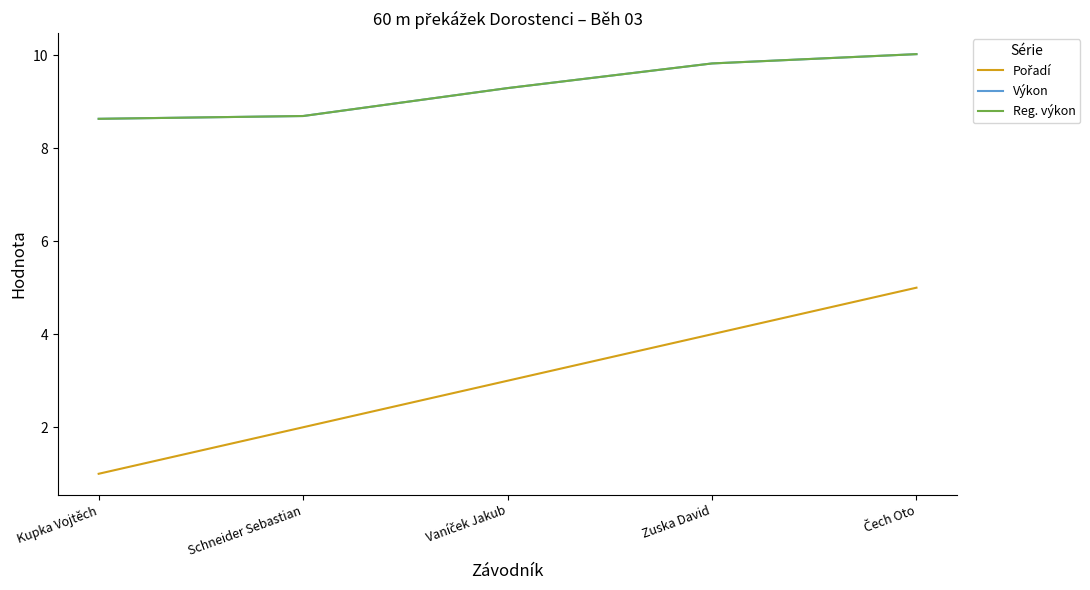

Does the chart have visible grid lines?

No